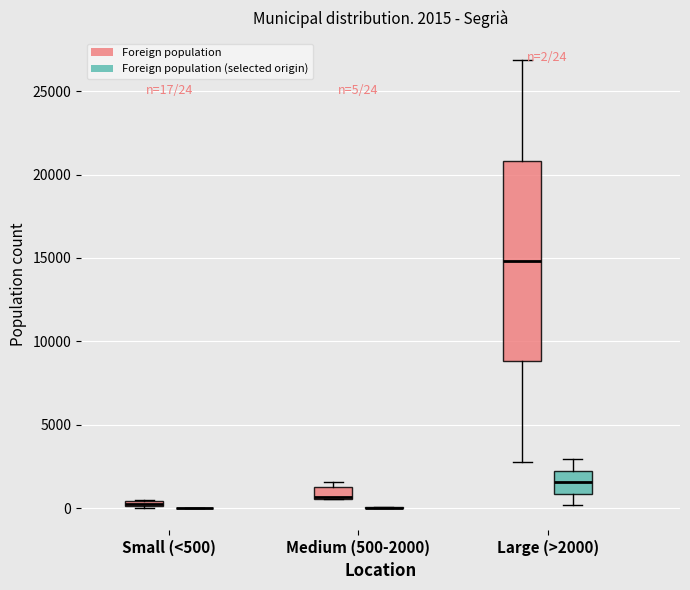

Which box is the tallest, from its lower edge to its upper edge?

Large (>2000) (Foreign population)